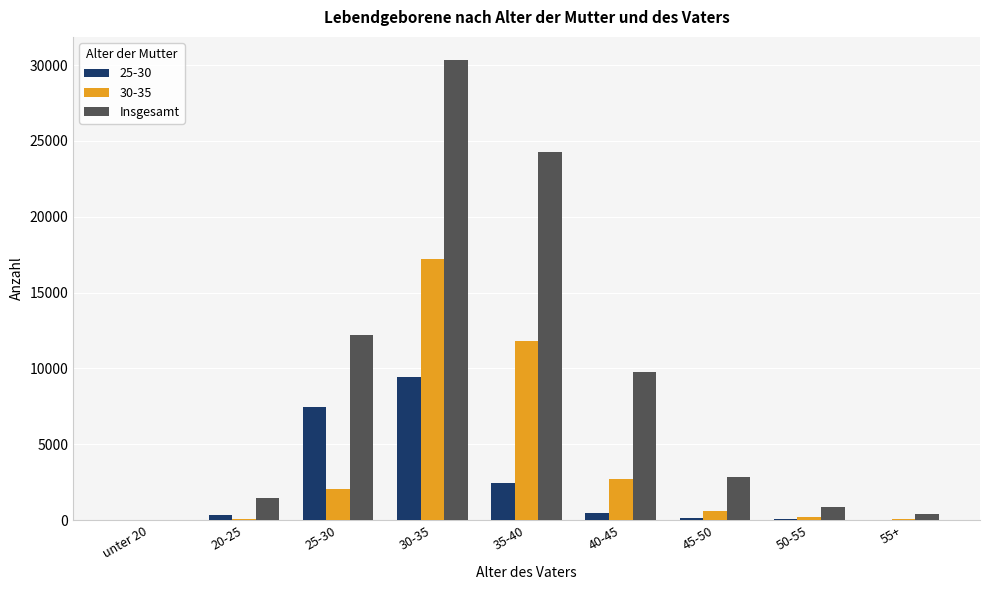

Which series changed the most between 20-25 and 30-35?

Insgesamt